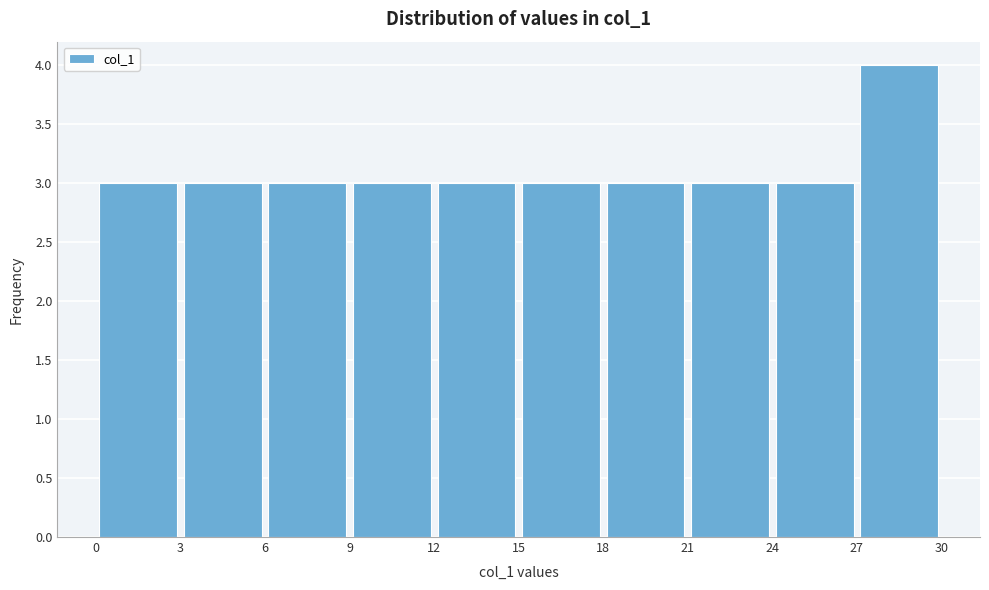

Over which range of the x-axis is the bar tallest?

27 to 30